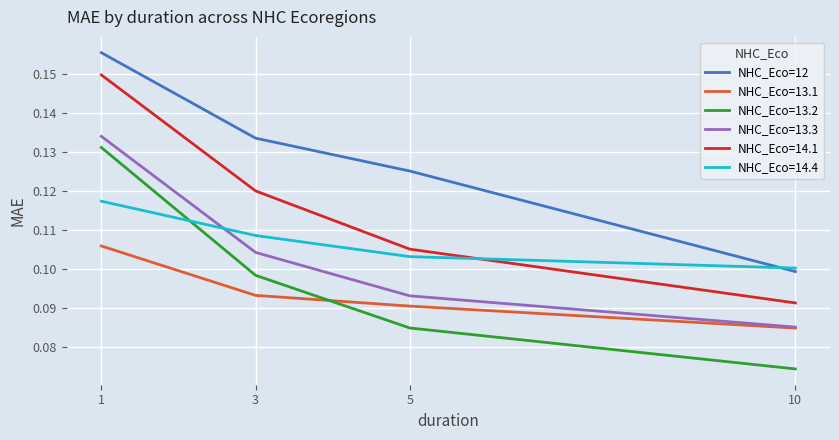

Which series has the largest range (max minus min)?

NHC_Eco=14.1